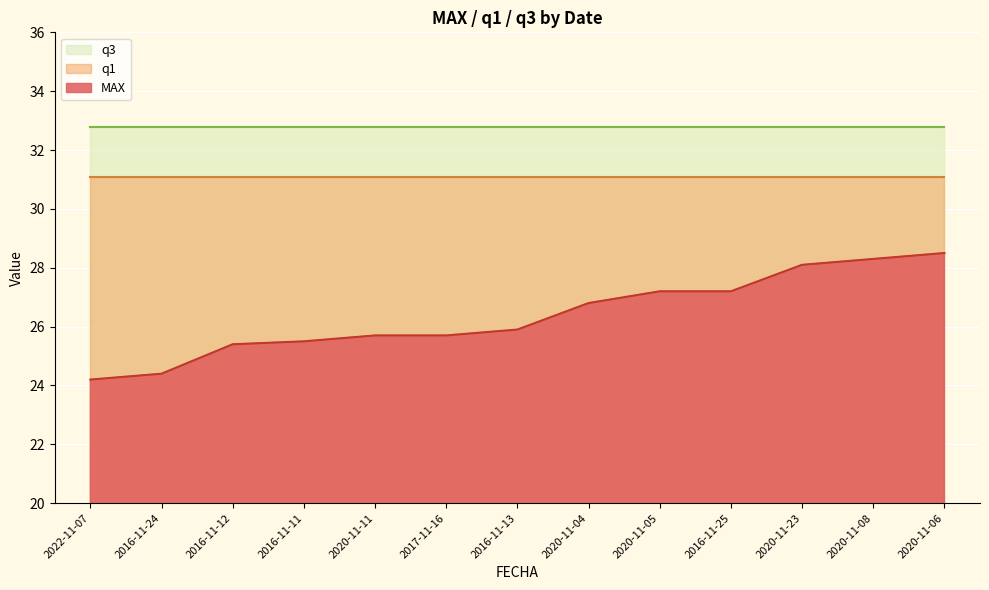

What is the label of the 4th point from the right?

2016-11-25